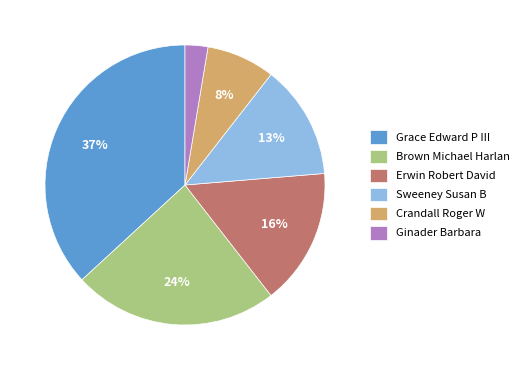

To the nearest percent, what is the difference between the Grace Edward P III and Ginader Barbara slice percentages?

34%